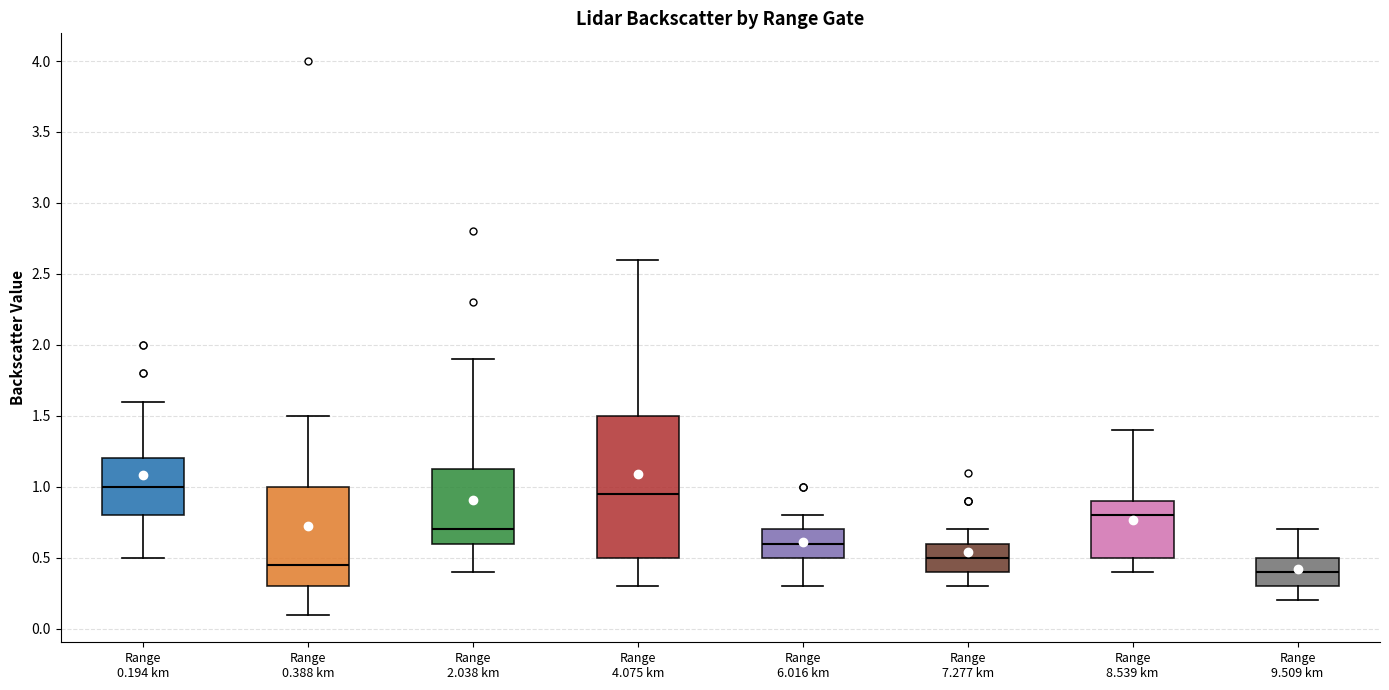

Where is the lower edge of the box for Range 9.509 km on the y-axis? The values are not printed on the chart, so give them approximately, as read against the axis.

0.30